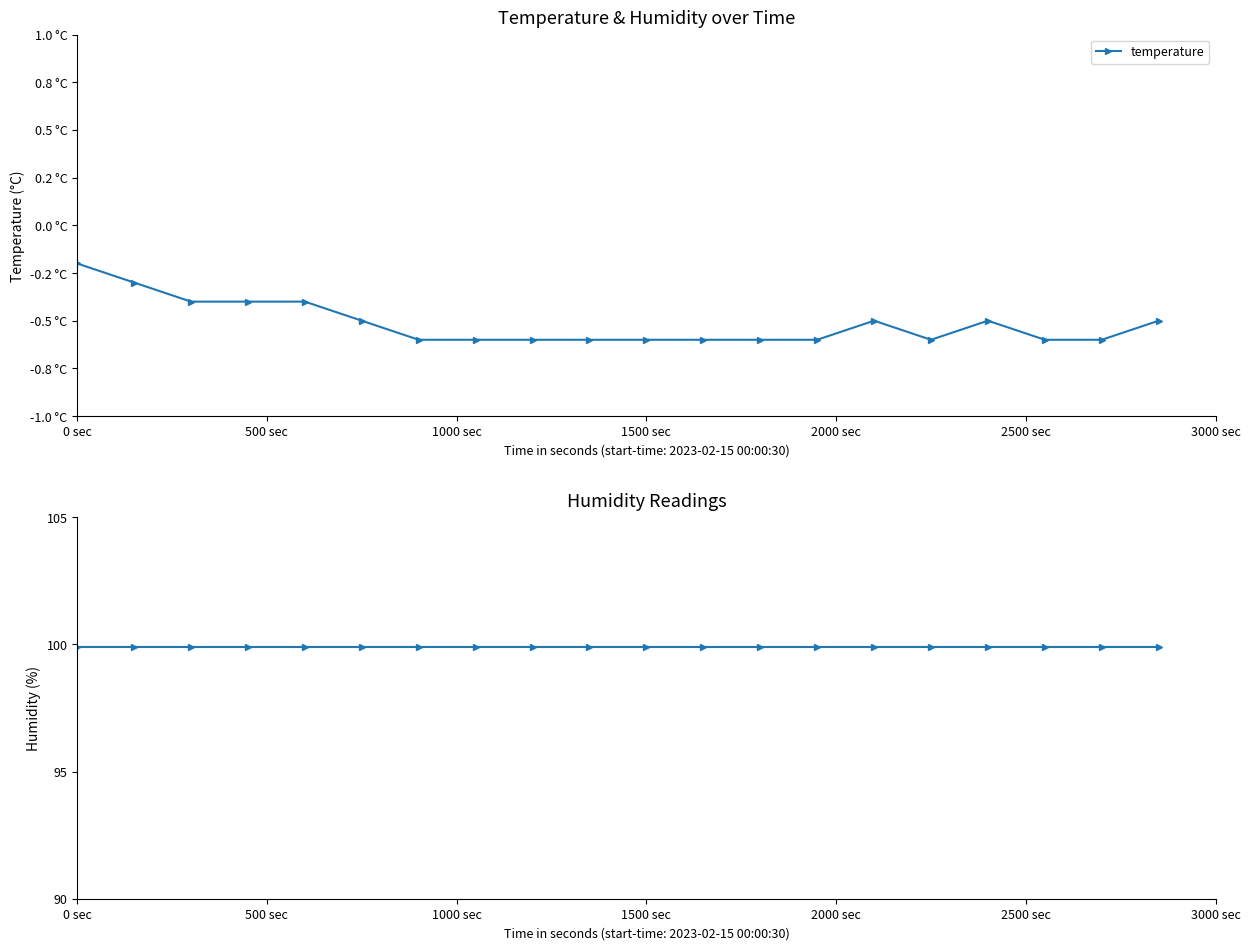

Does the chart display data point markers on the line(s)?

Yes